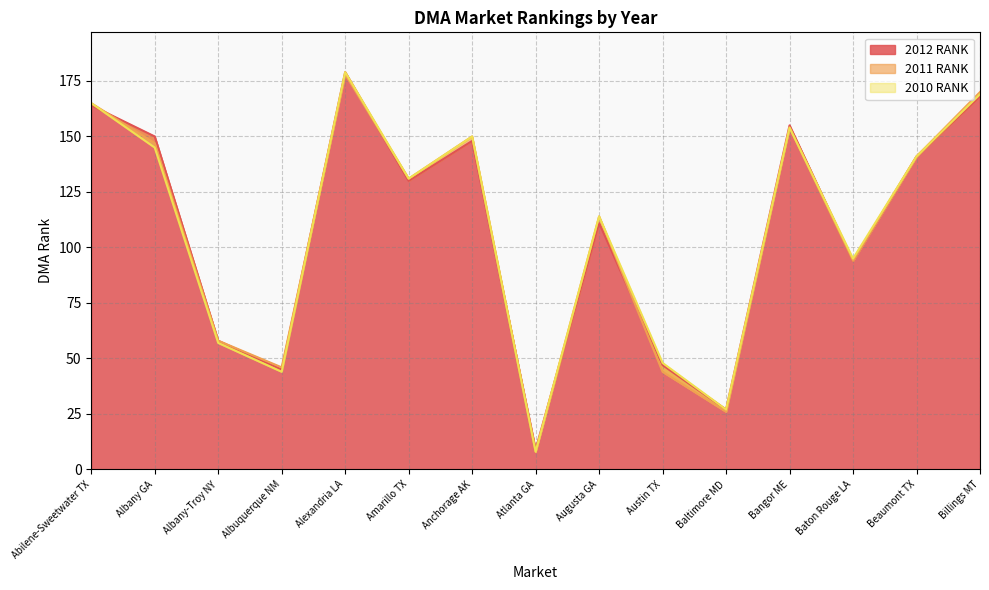

Rank the categories by 2012 RANK value from highest to lowest.

Alexandria LA, Billings MT, Abilene-Sweetwater TX, Bangor ME, Albany GA, Anchorage AK, Beaumont TX, Amarillo TX, Augusta GA, Baton Rouge LA, Albany-Troy NY, Austin TX, Albuquerque NM, Baltimore MD, Atlanta GA